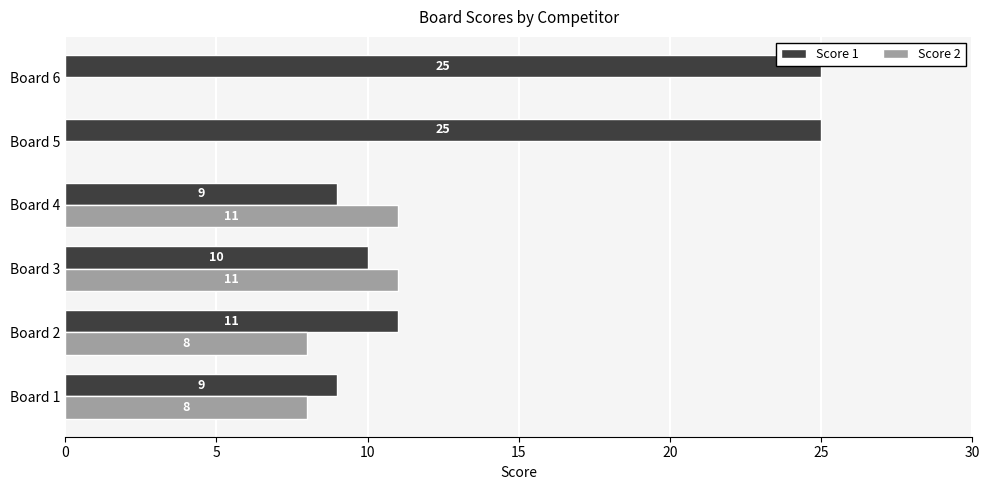

Where is Score 1 nearest to the value 17?

Board 2